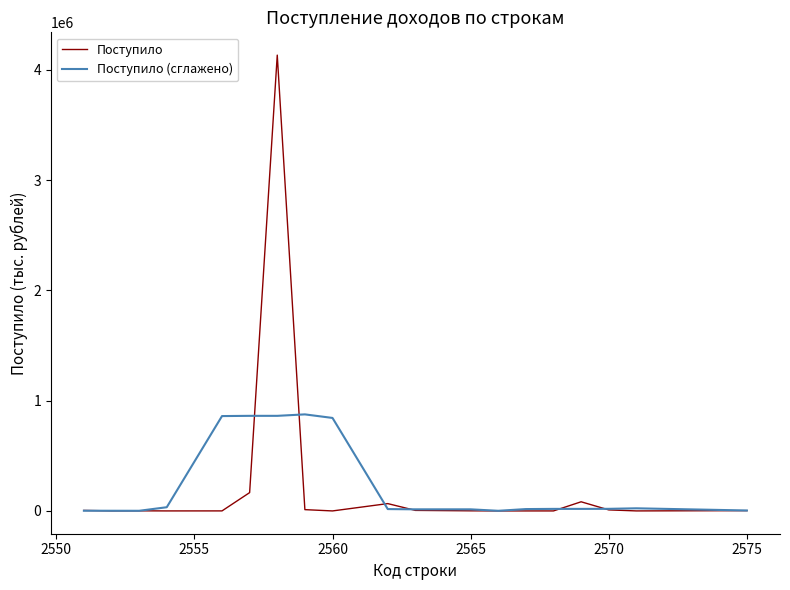

Which series has the largest range (max minus min)?

Поступило